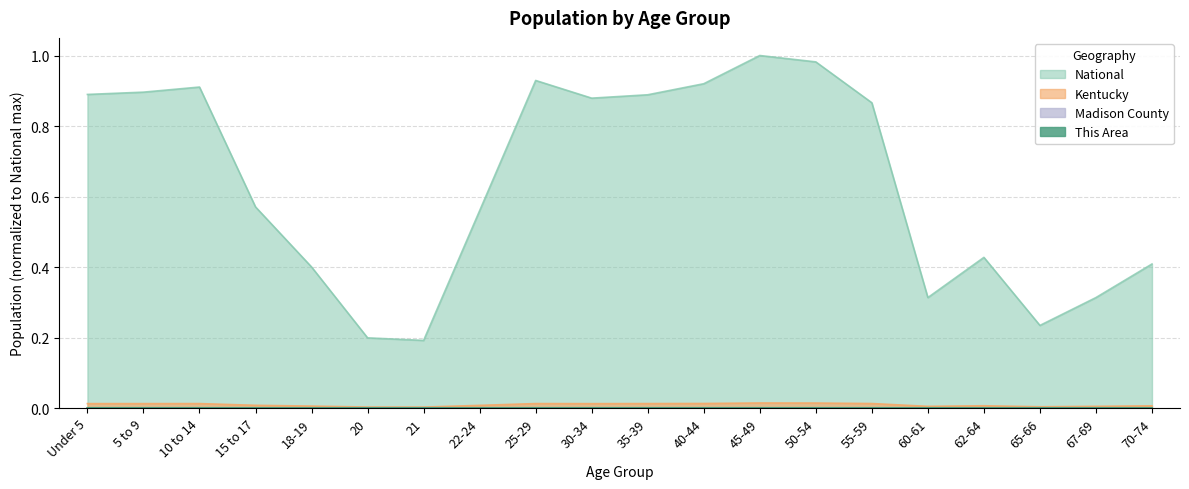

Reading left to right, transcribe all the data shown in this chart.

This Area: 0.0	0.0	0.0	0.0	0.0	0.0	0.0	0.0	0.0	0.0	0.0	0.0	0.0	0.0	0.0	0.0	0.0	0.0	0.0	0.0
Madison County: 0.0	0.0	0.0	0.0	0.0	0.0	0.0	0.0	0.0	0.0	0.0	0.0	0.0	0.0	0.0	0.0	0.0	0.0	0.0	0.0
Kentucky: 0.0	0.0	0.0	0.0	0.0	0.0	0.0	0.0	0.0	0.0	0.0	0.0	0.0	0.0	0.0	0.0	0.0	0.0	0.0	0.0
National: 0.9	0.9	0.9	0.6	0.4	0.2	0.2	0.6	0.9	0.9	0.9	0.9	1.0	1.0	0.9	0.3	0.4	0.2	0.3	0.4